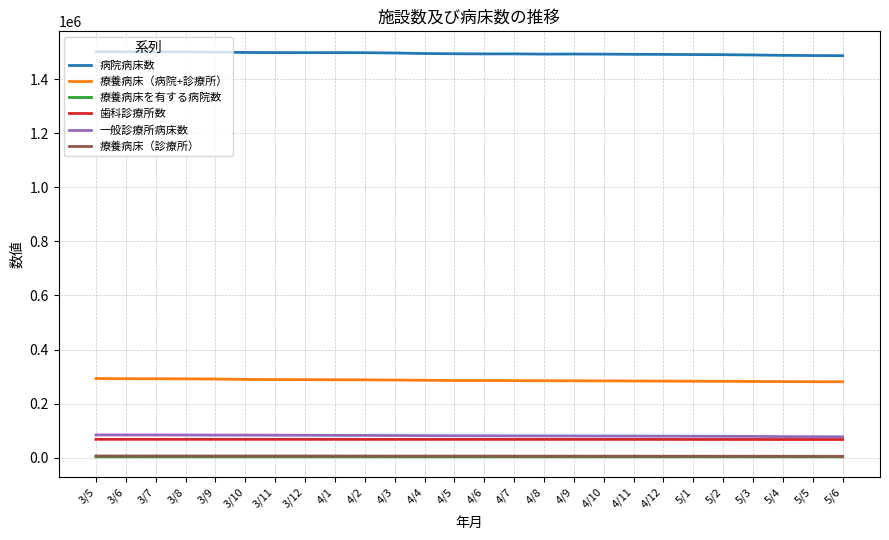

What is the maximum value shown in the chart?

1502046